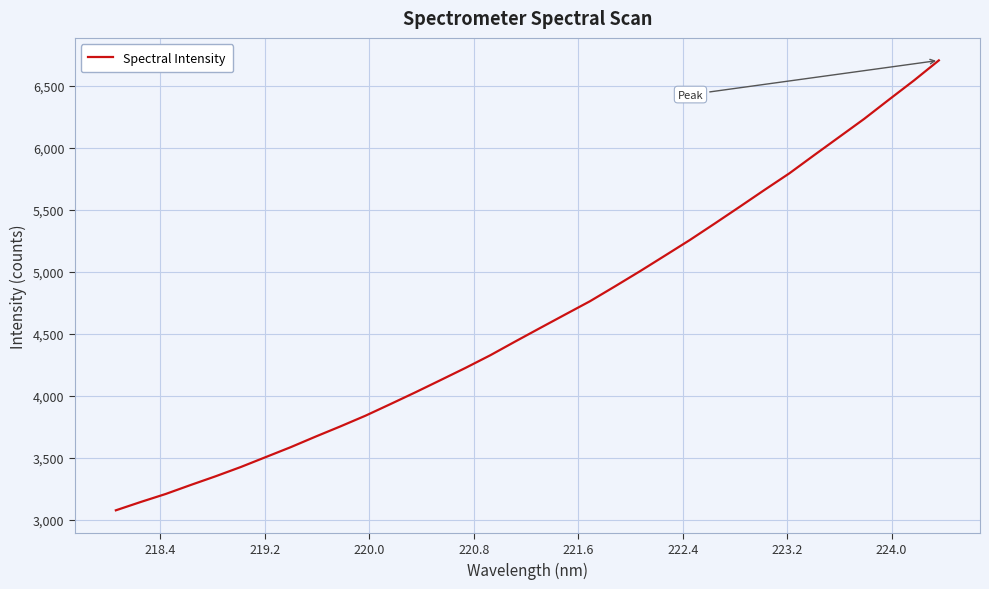

What is the greatest value displayed?

6706.5